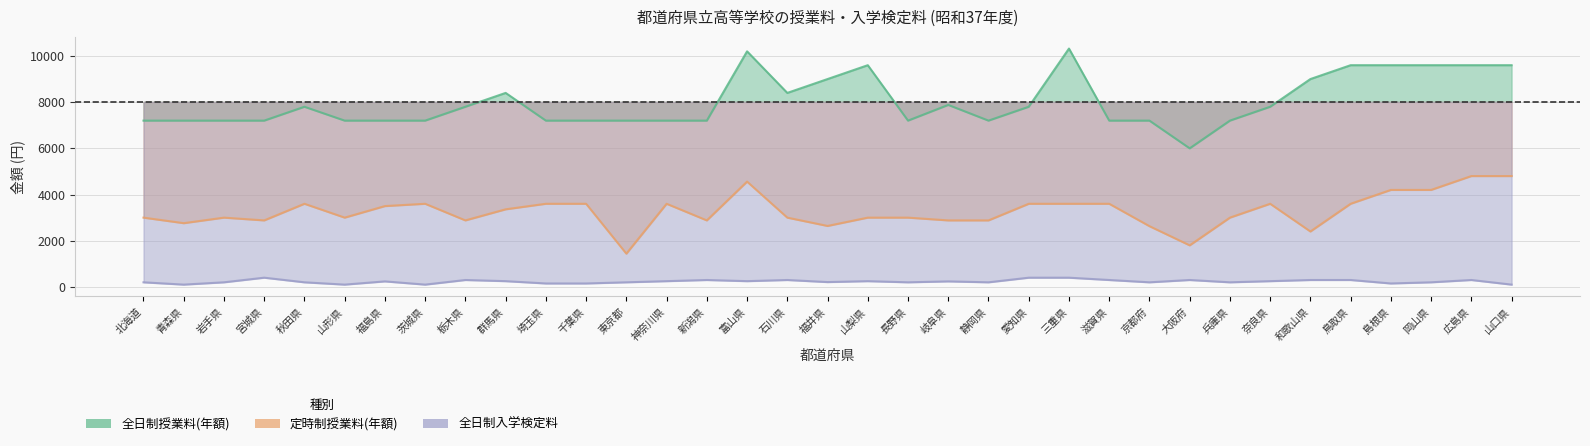

At which label does 全日制授業料(年額) first exceed 7200?

秋田県